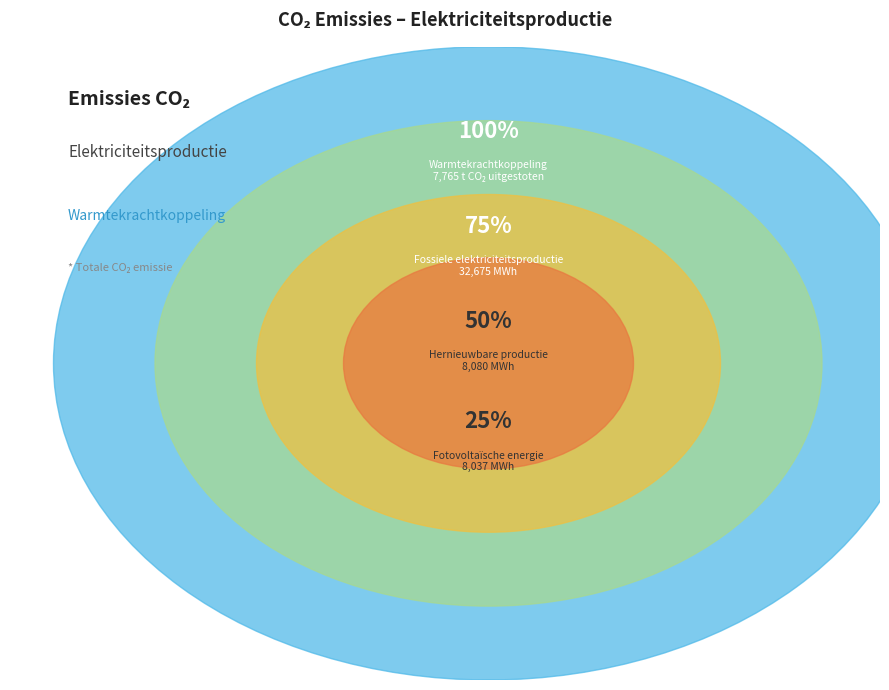

Do Warmtekrachtkoppeling and Windkracht together represent more than half of the pie?

Yes